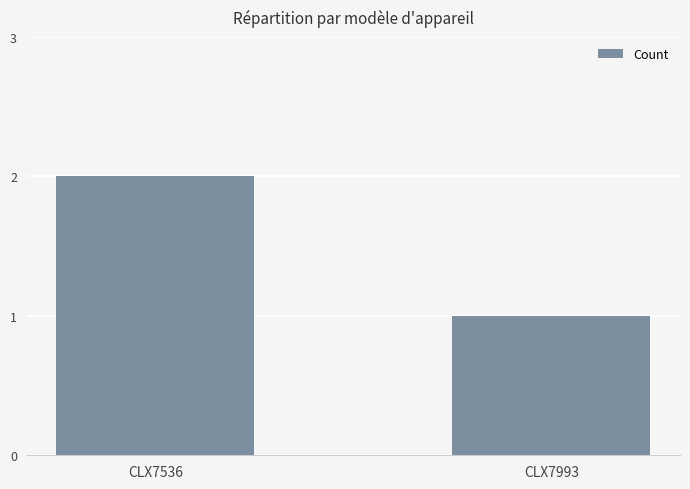

Rank the categories by value from lowest to highest.

CLX7993, CLX7536